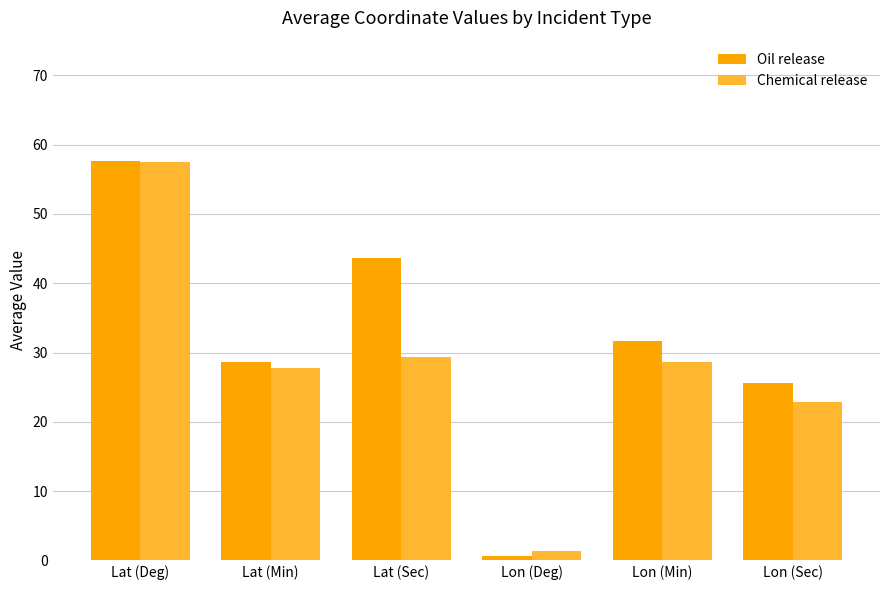

What is the difference between the maximum and second lowest values in the Oil release series?

32.0